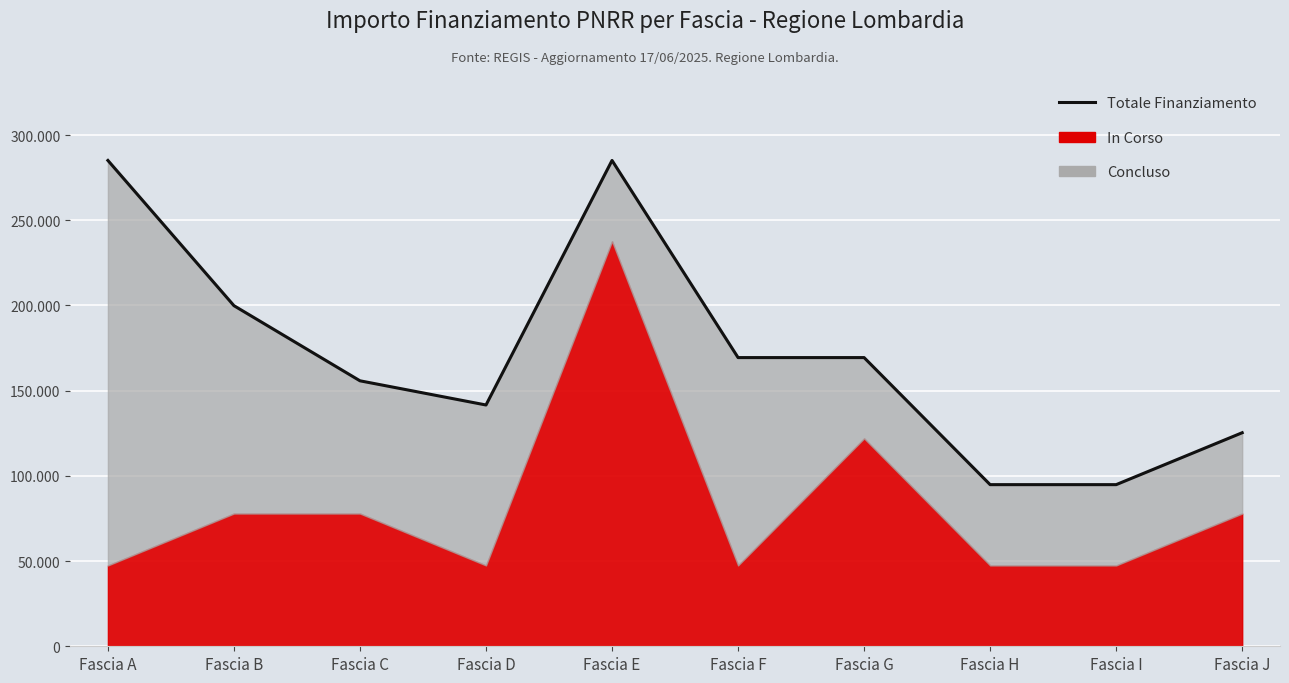

Reading right to left, list all the values displayed in this chart.

125324	94854	94854	169419	169419	285108	141599	155794	199889	285108